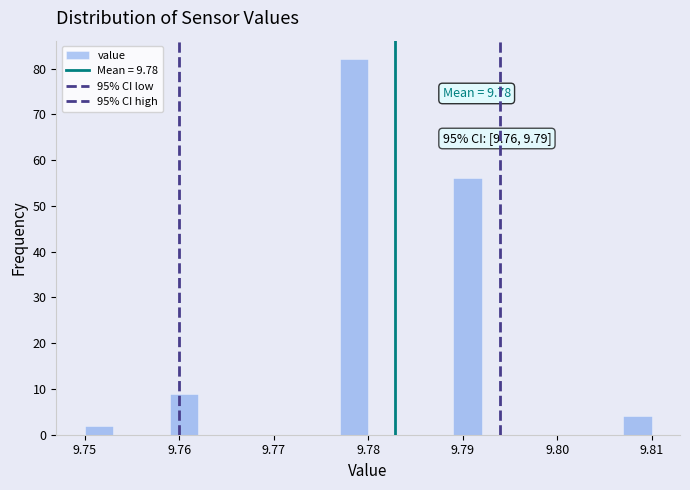

Around what value on the x-axis is the tallest bar? Give the approximate position of its centre, as read against the axis.

9.779